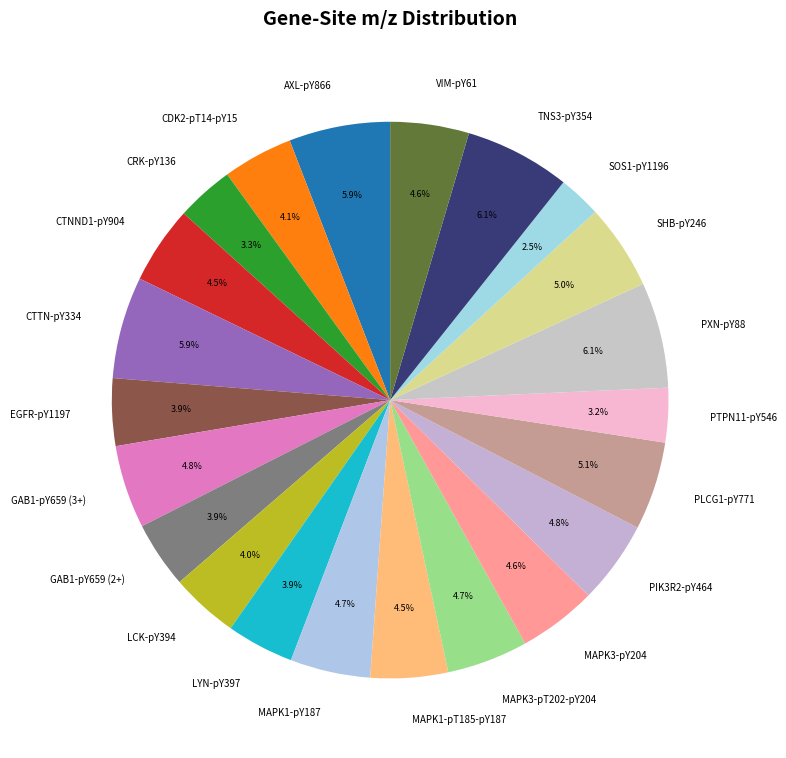

Which has a higher value, SHB-pY246 or CRK-pY136?

SHB-pY246